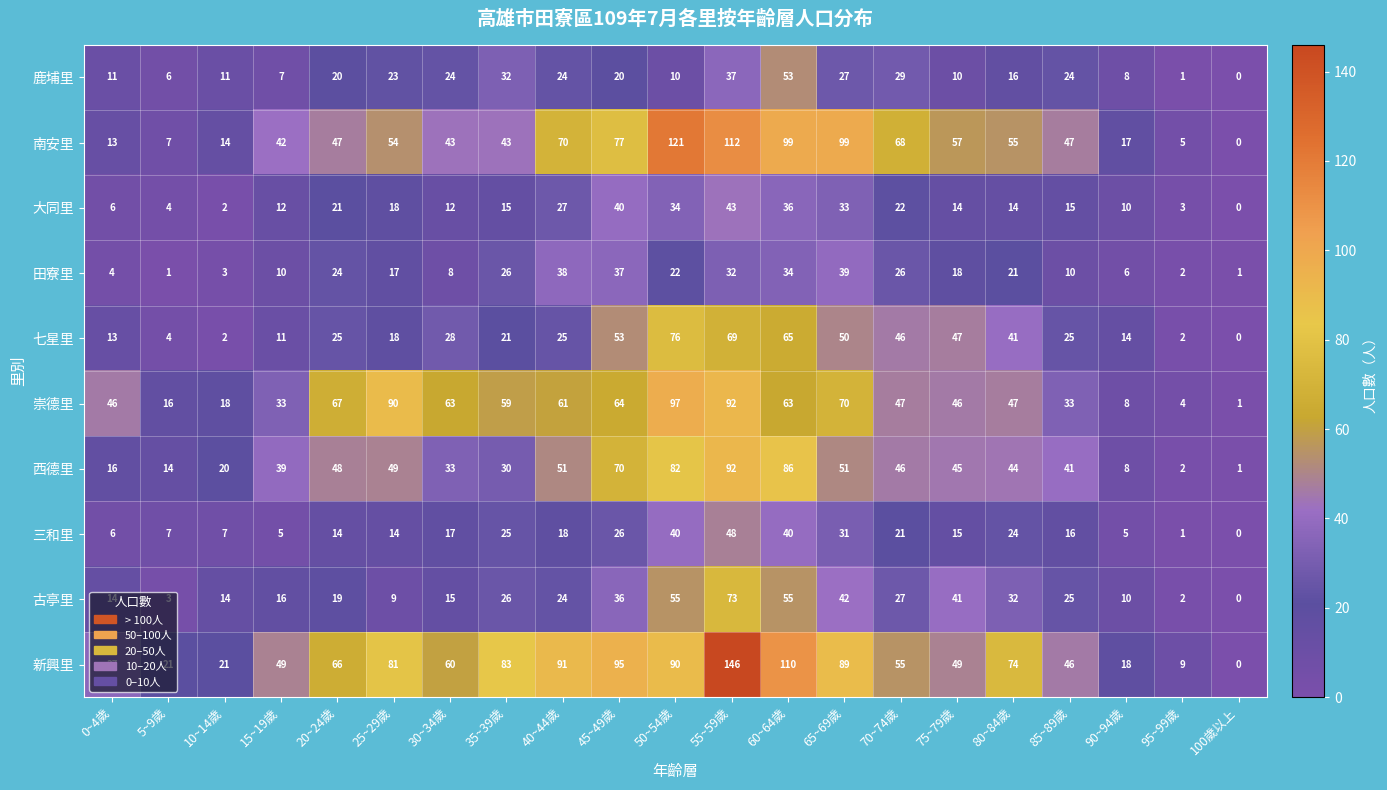

The value of 南安里 at 30~34歲 is 43. True or false?

True